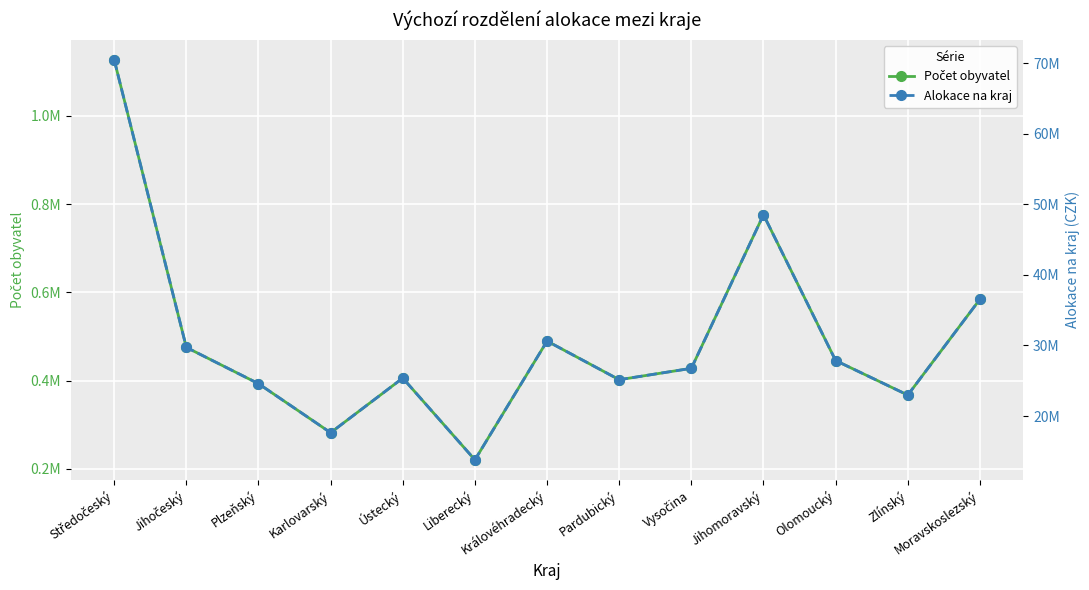

How many interior local valleys does the Počet obyvatel series have?

4